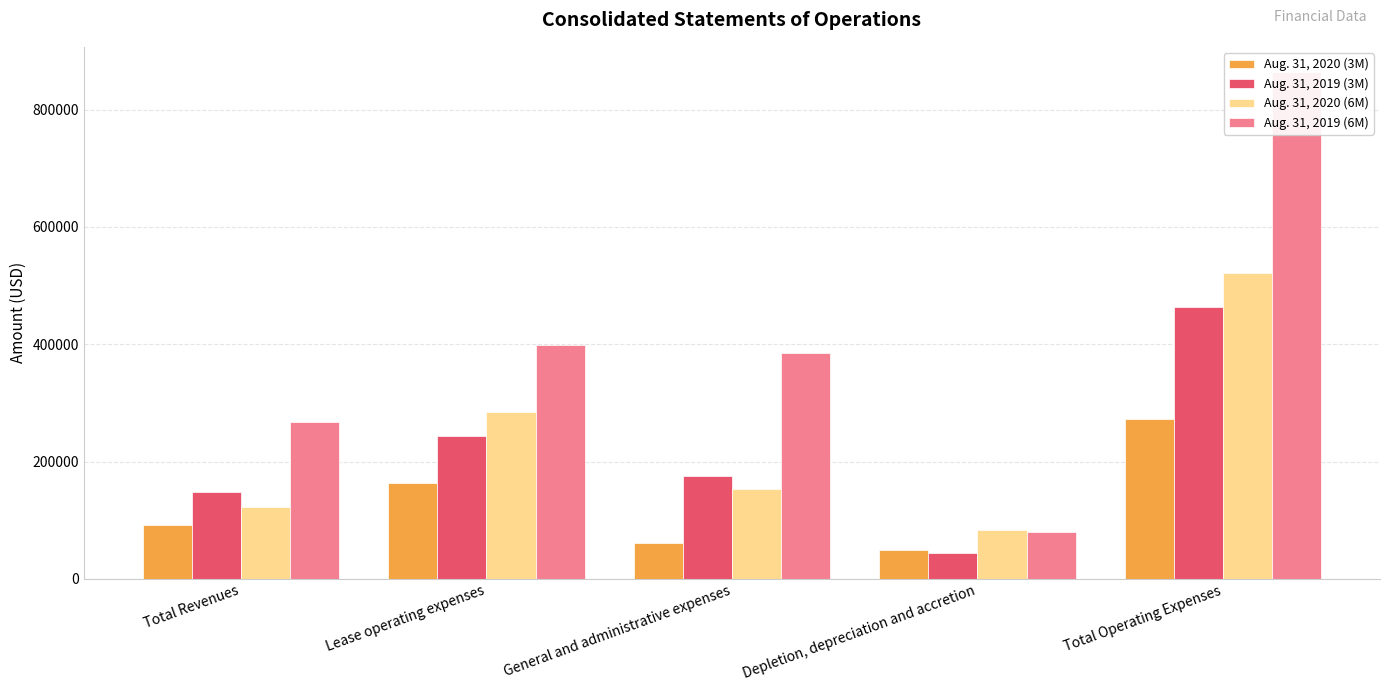

How many distinct data groups are displayed?

4